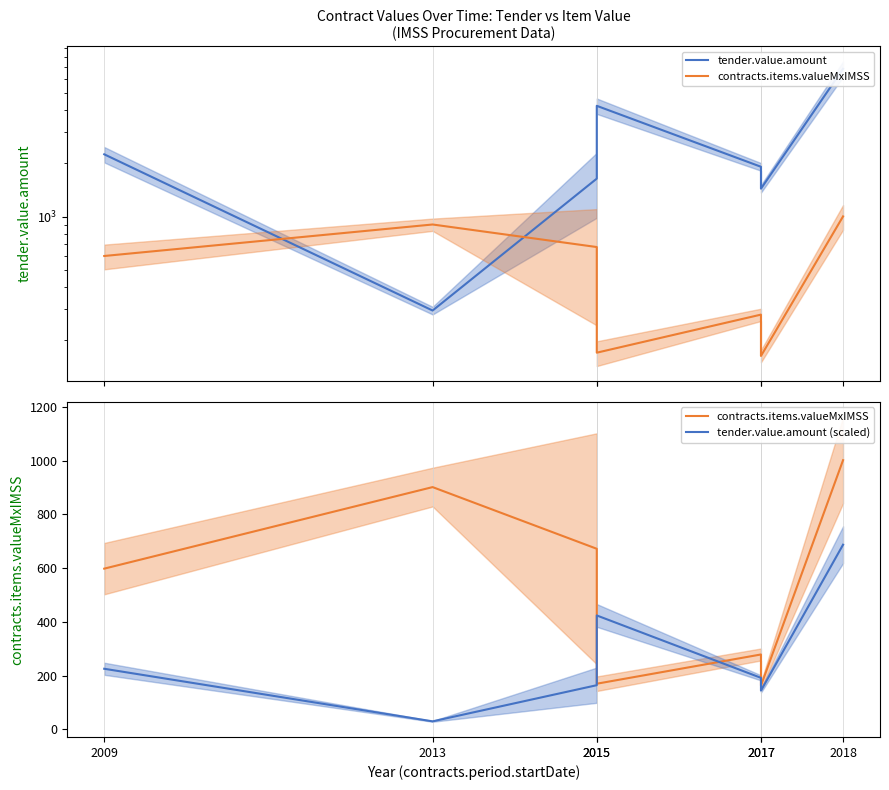

What is the value of the contracts.items.valueMxIMSS point at the 1st from the left?

598.0